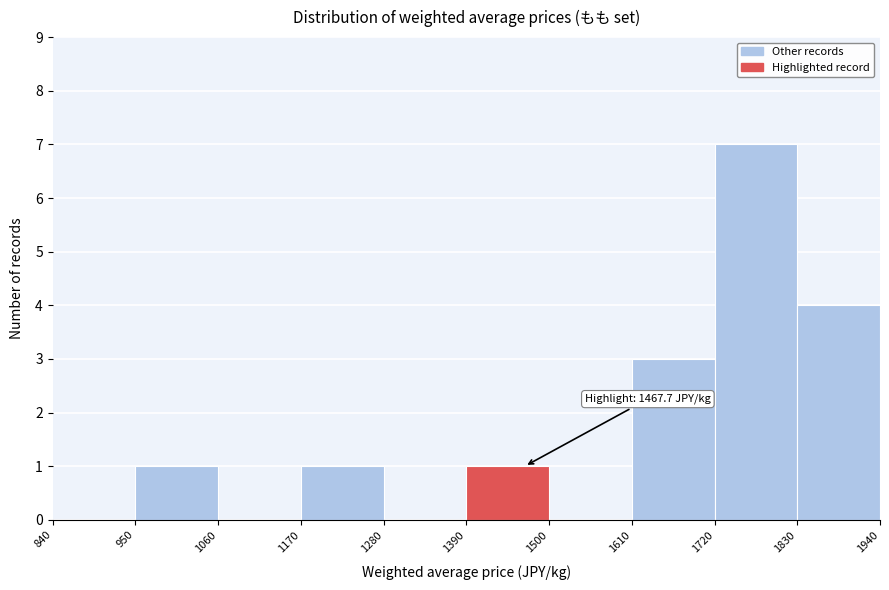

Which range on the x-axis has the tallest bar?

1720 to 1830